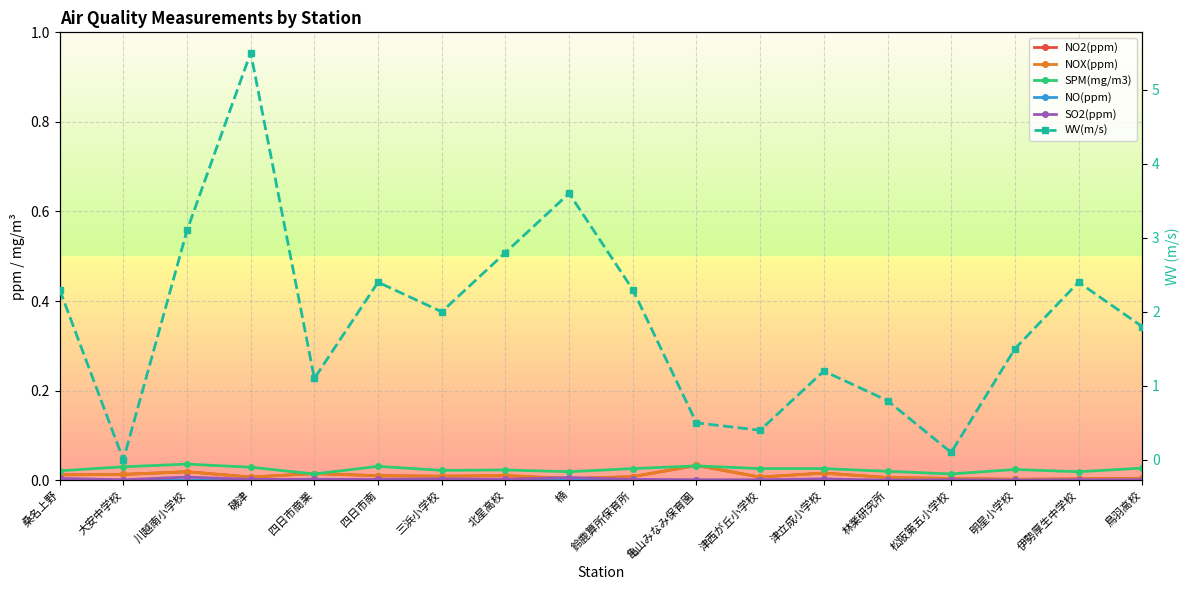

What is the total value across all series at 北星高校?

2.8